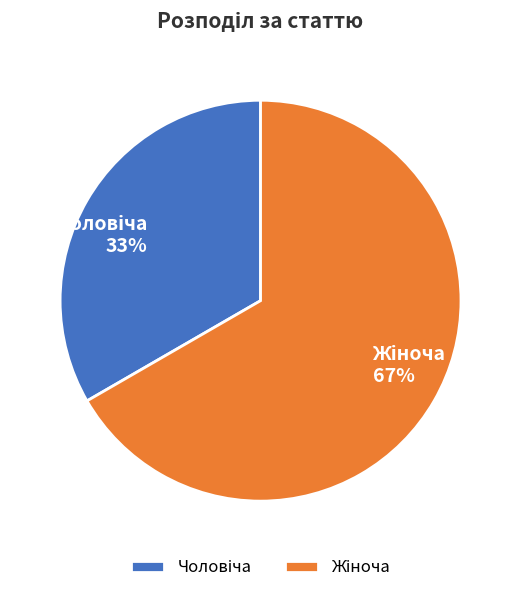

Is there any slice that represents more than half of the pie?

Yes